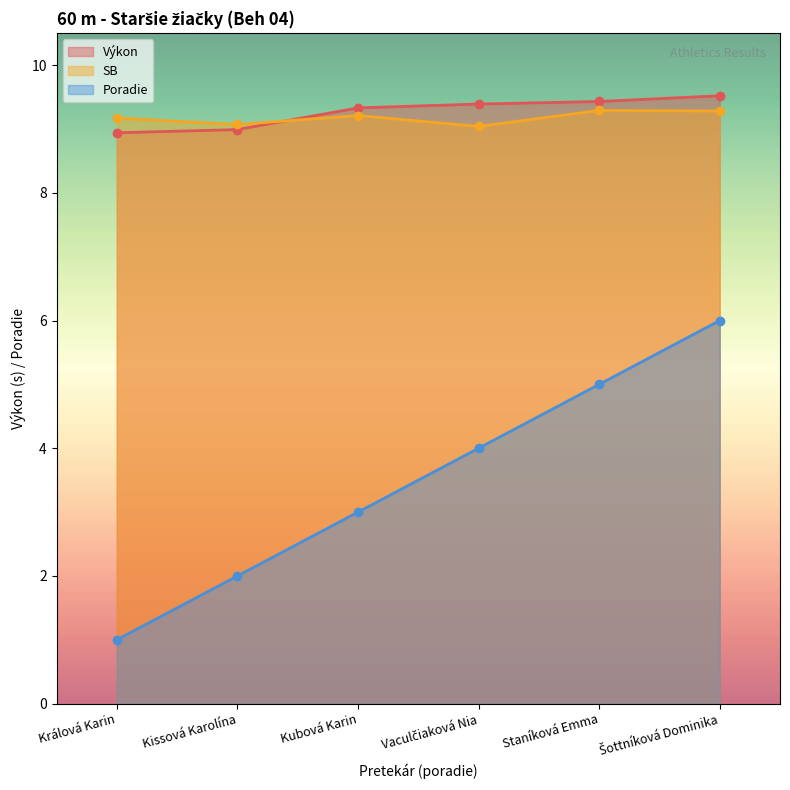

At how many categories does at least one series exceed 1?

6